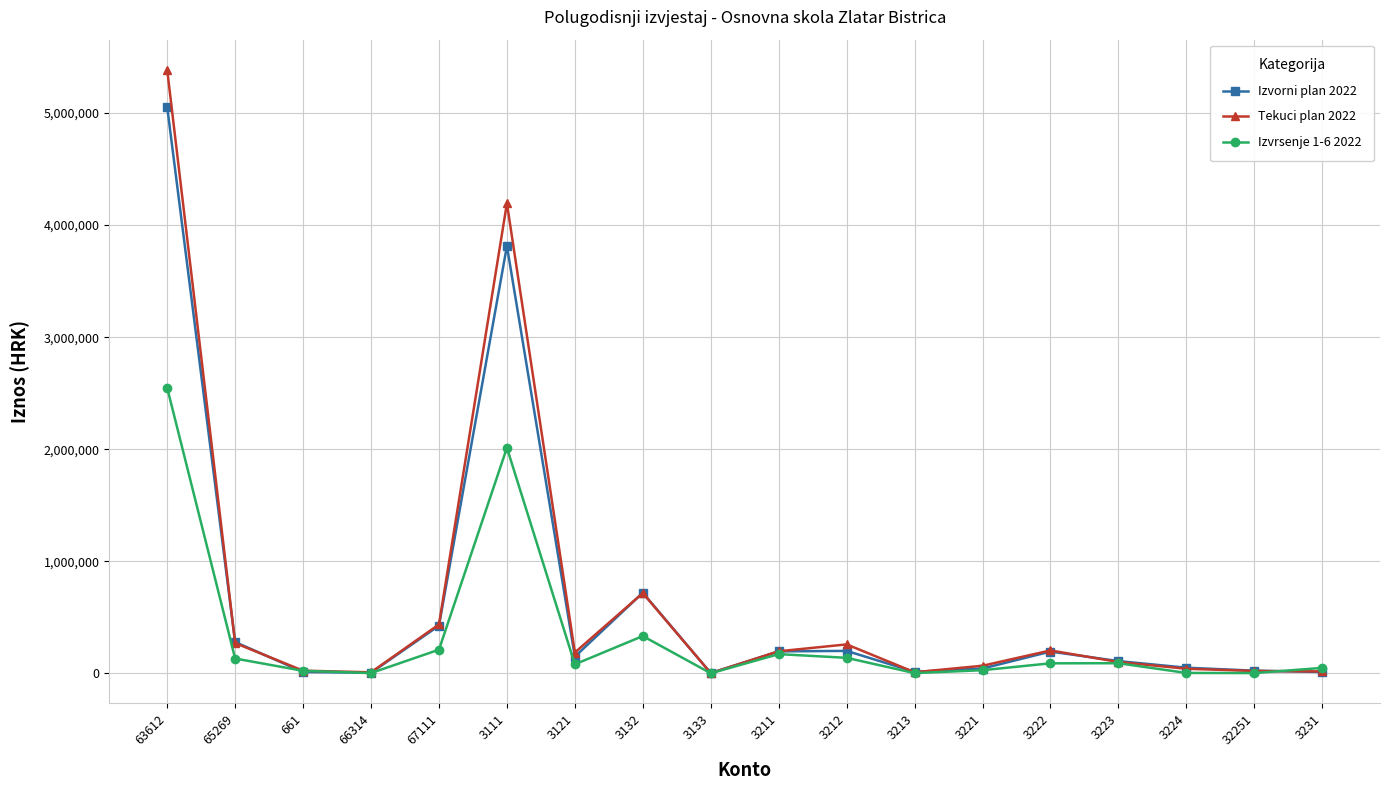

Is the value of Izvorni plan 2022 at 3111 greater than the value of Izvrsenje 1-6 2022 at 3111?

Yes